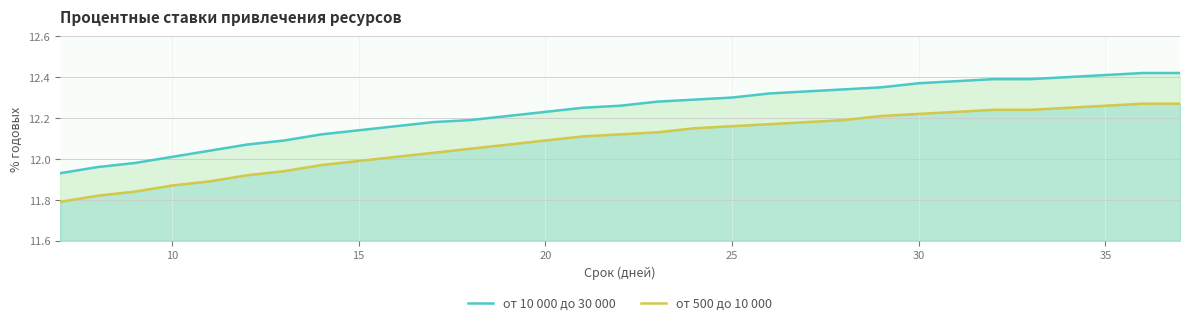

What is the maximum value for от 10 000 до 30 000?

12.4